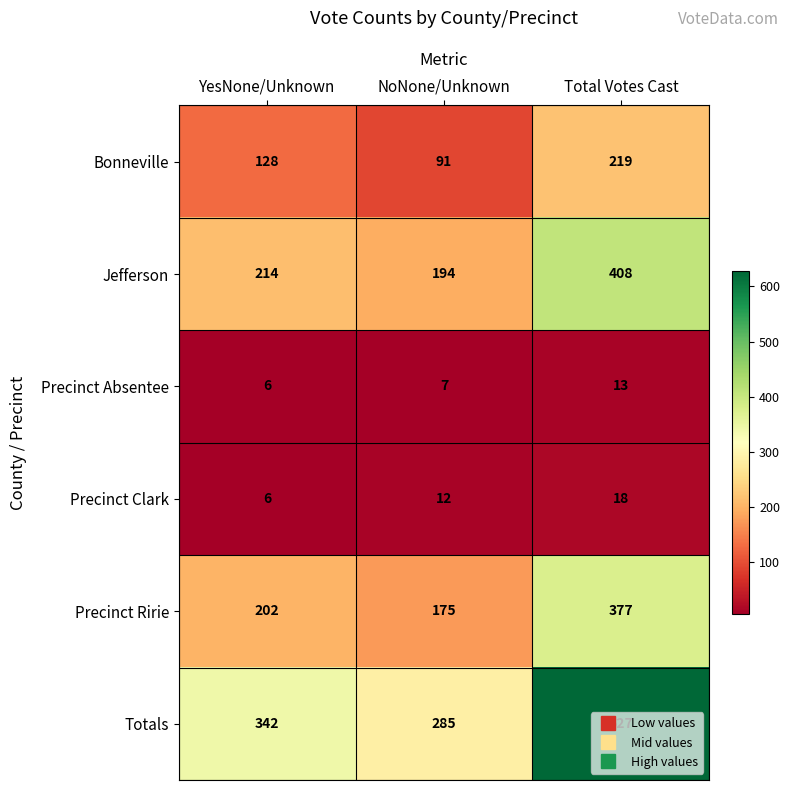

Count the number of categories in the chart.

3